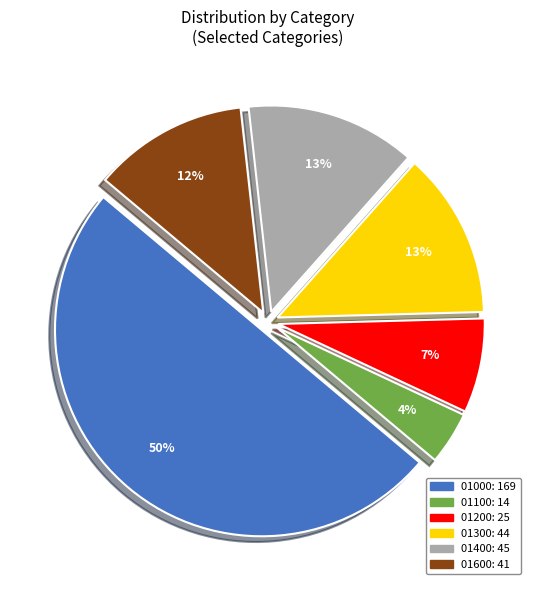

To the nearest percent, what is the combined percentage of 01300 and 01100?

17%